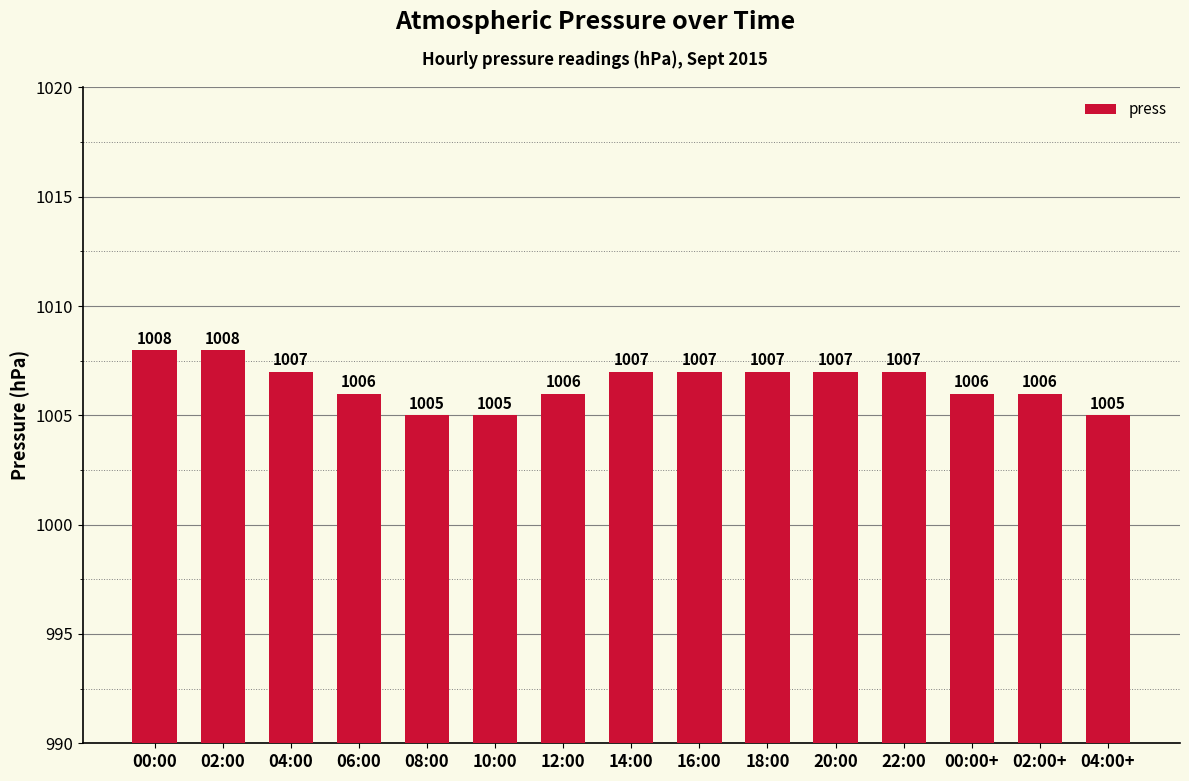

The value at 14:00 is 1007. True or false?

True